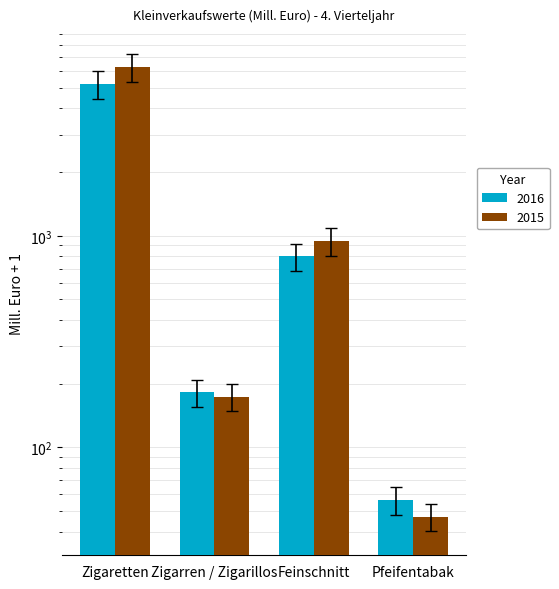

What is the spread (max minus min) of values at Feinschnitt?

123.9